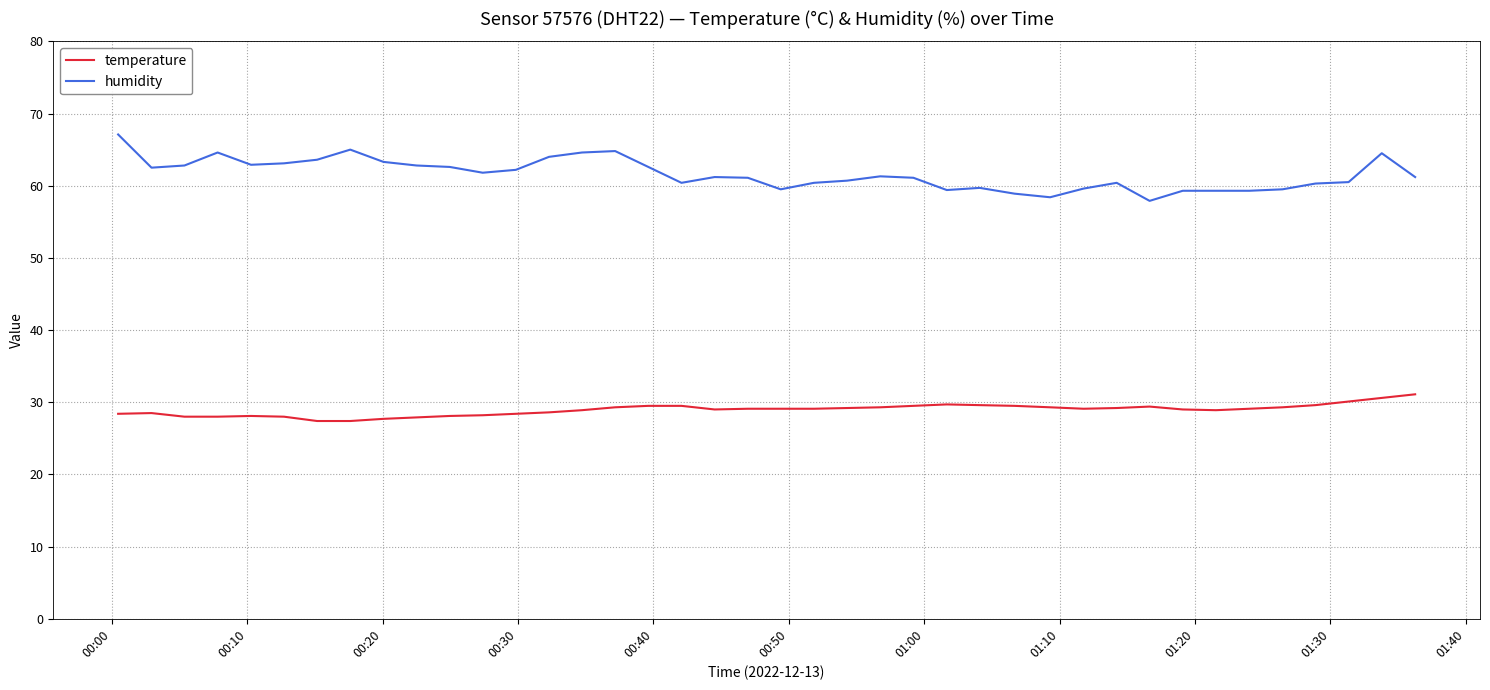

What is the lowest value of the temperature series?

27.4